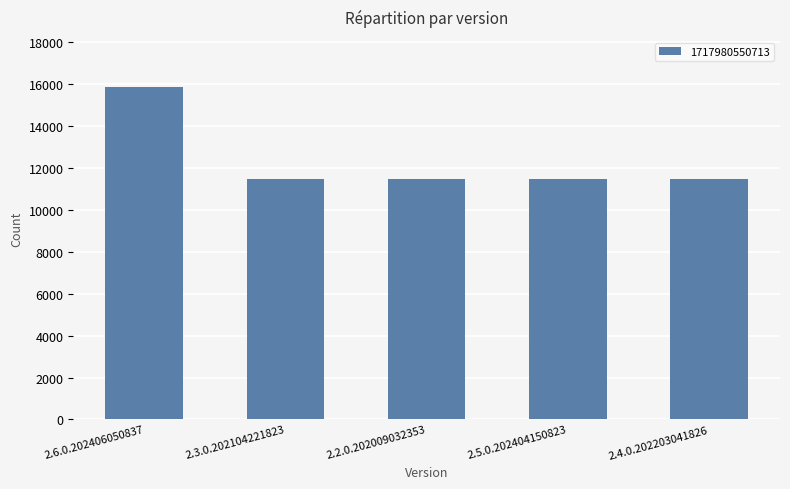

How many data points are less than 11481?

2